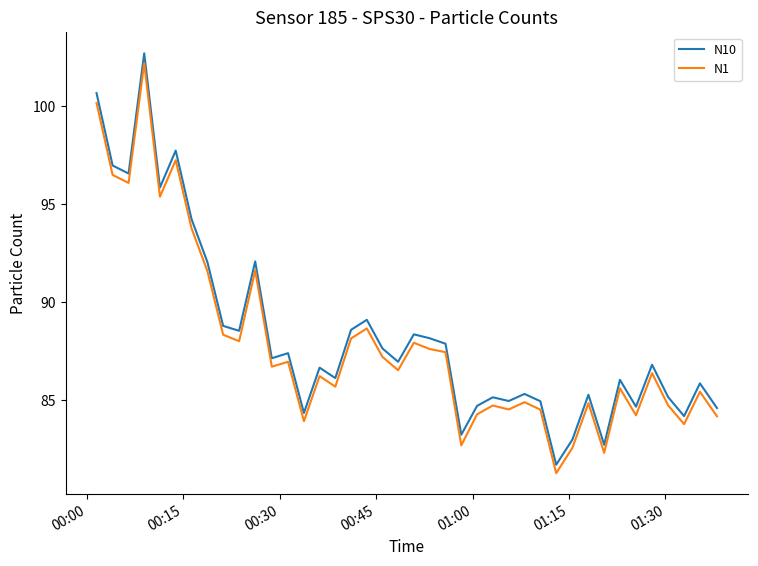

What is the difference between the maximum and minimum values in the N1 series?

20.9